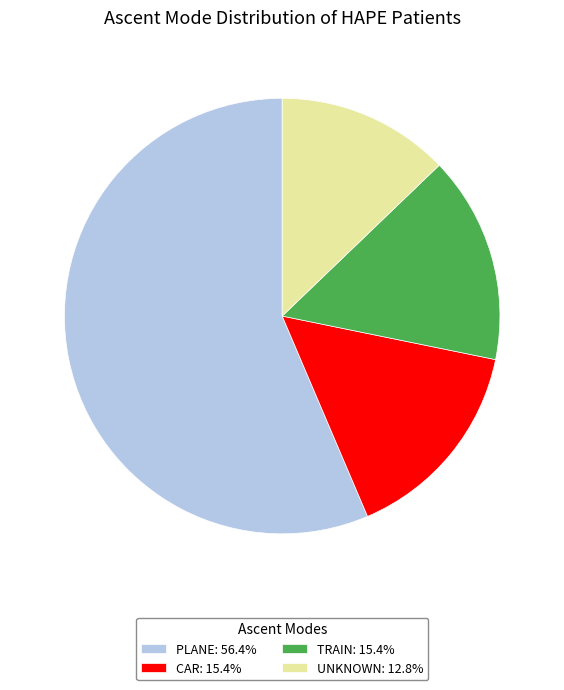

Does TRAIN: 15.4% represent more than half of the total?

No